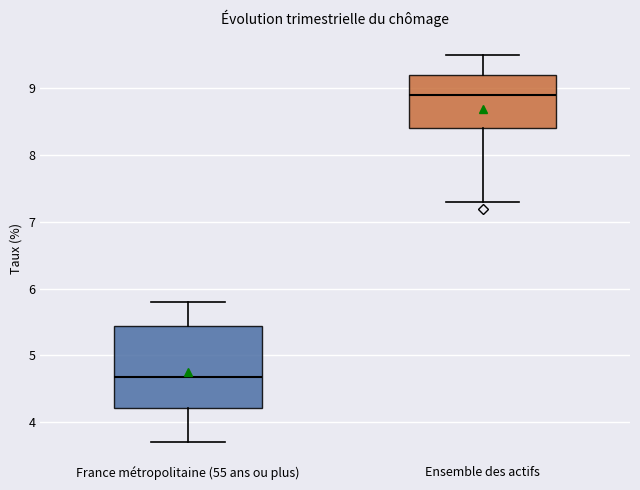

Comparing the boxes themselves (not the whiskers), which one is the tallest?

France métropolitaine (55 ans ou plus)